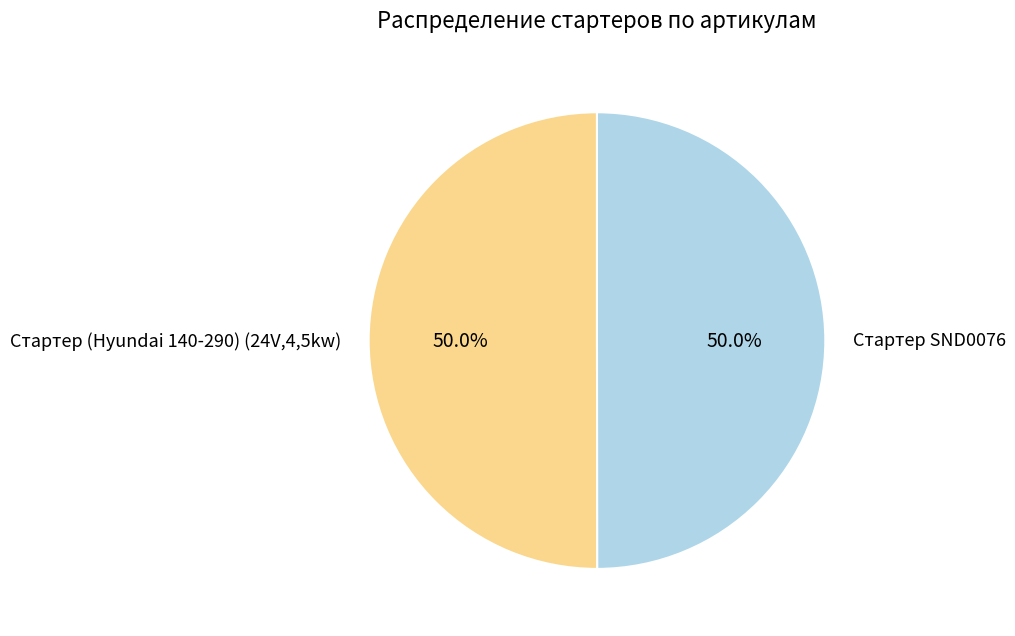

What percentage is NOT represented by Стартер (Hyundai 140-290) (24V,4,5kw)?

50.0%